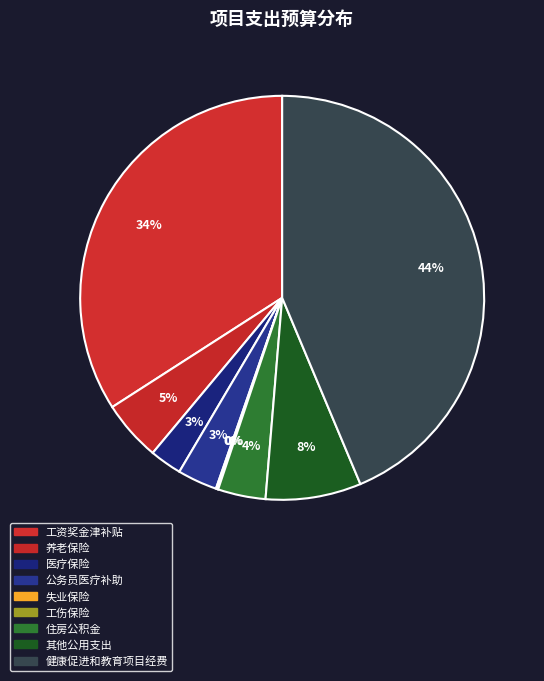

How many slices are in this pie chart?

9